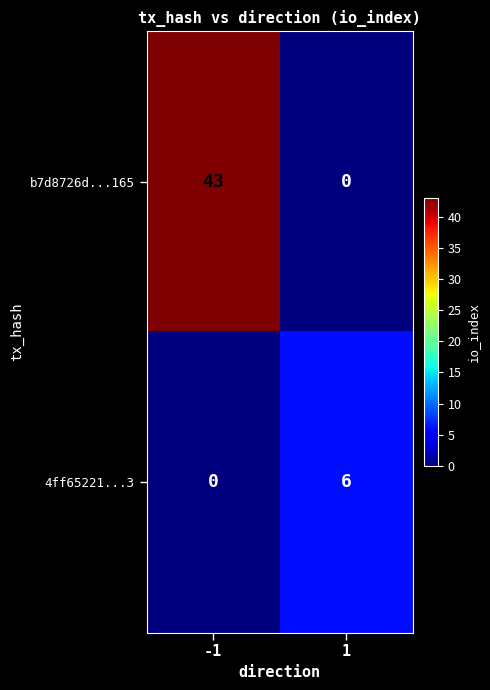

At -1, list the series in order from largest to smallest.

b7d8726d...165, 4ff65221...3